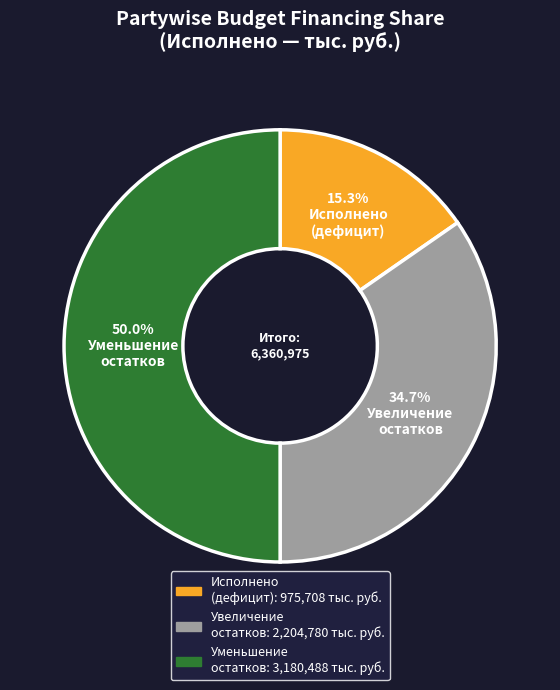

How many slices are in this pie chart?

3